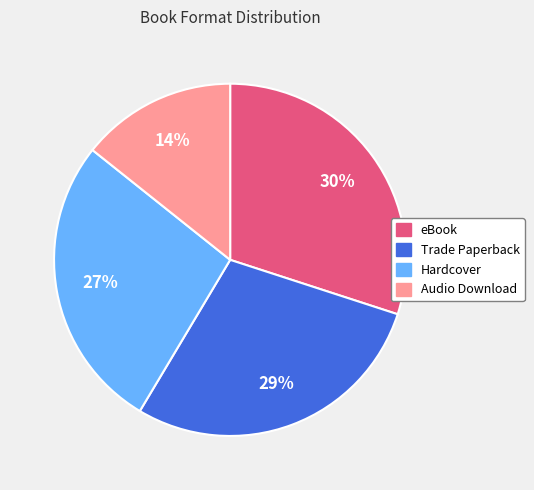

What is the smallest slice in the pie chart?

Audio Download